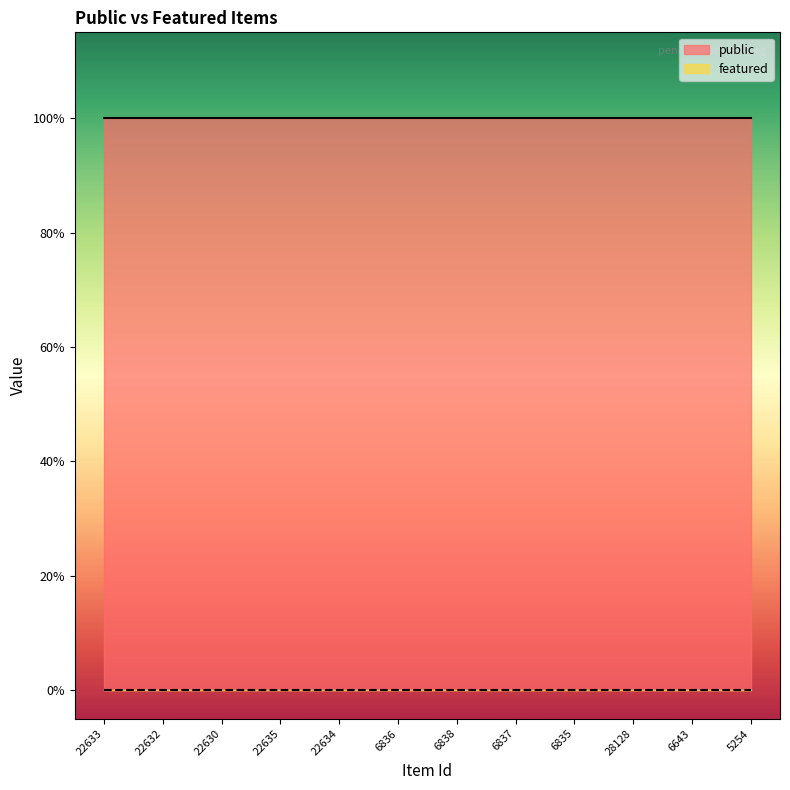

What is the label of the 8th point from the left?

6837